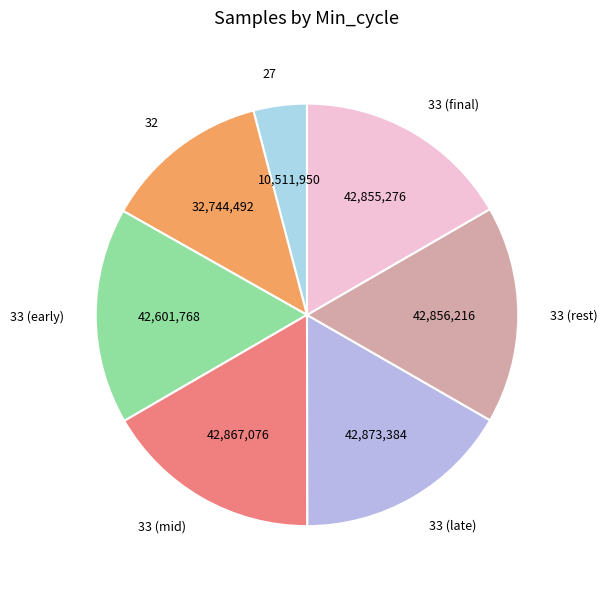

Which category has the smallest portion of the pie?

27